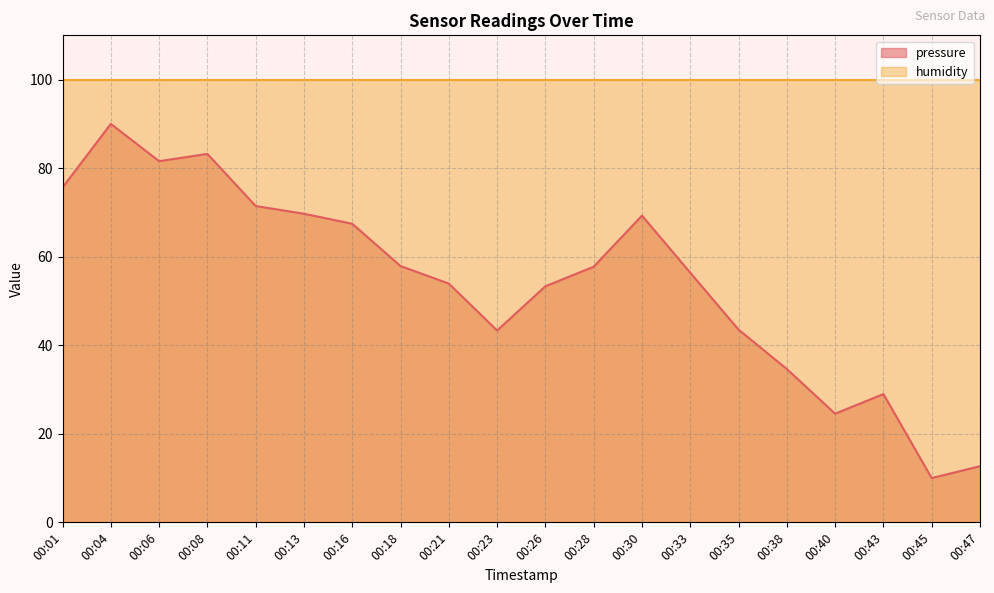

What is the maximum value shown in the chart?

100.0